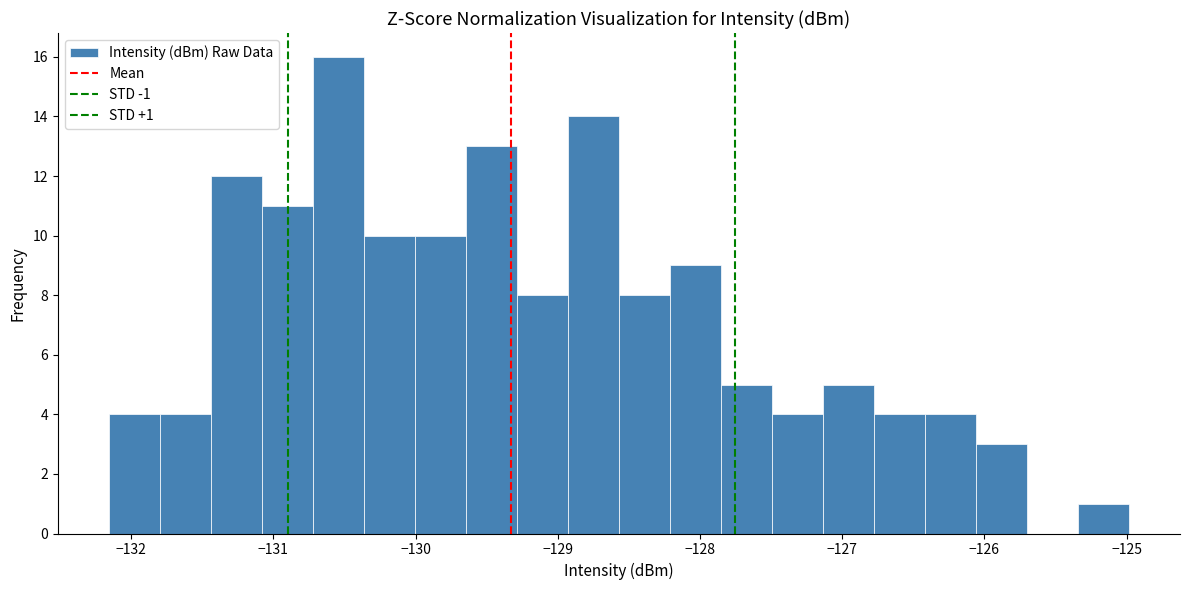

Around what value on the x-axis is the tallest bar? Give the approximate position of its centre, as read against the axis.

-130.5